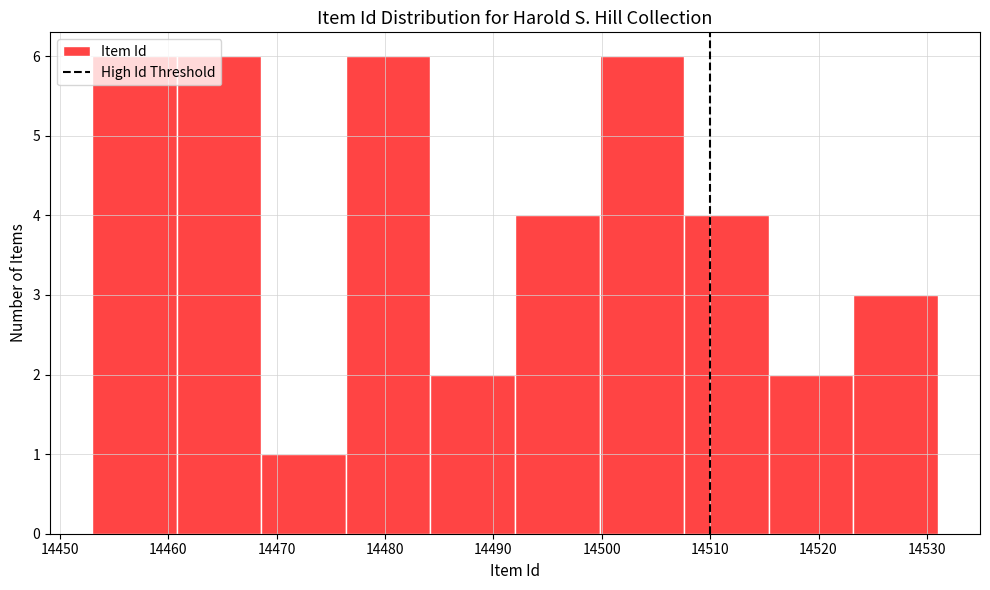

Reading left to right, transcribe this chart: for each bar, give the range it covers on the x-axis and its height. Neither the bar edges nor the heights are printed on the chart, so give them approximately, as read against the axes.

14453.0 to 14460.8: 6
14460.8 to 14468.6: 6
14468.6 to 14476.4: 1
14476.4 to 14484.2: 6
14484.2 to 14492.0: 2
14492.0 to 14499.8: 4
14499.8 to 14507.6: 6
14507.6 to 14515.4: 4
14515.4 to 14523.2: 2
14523.2 to 14531.0: 3